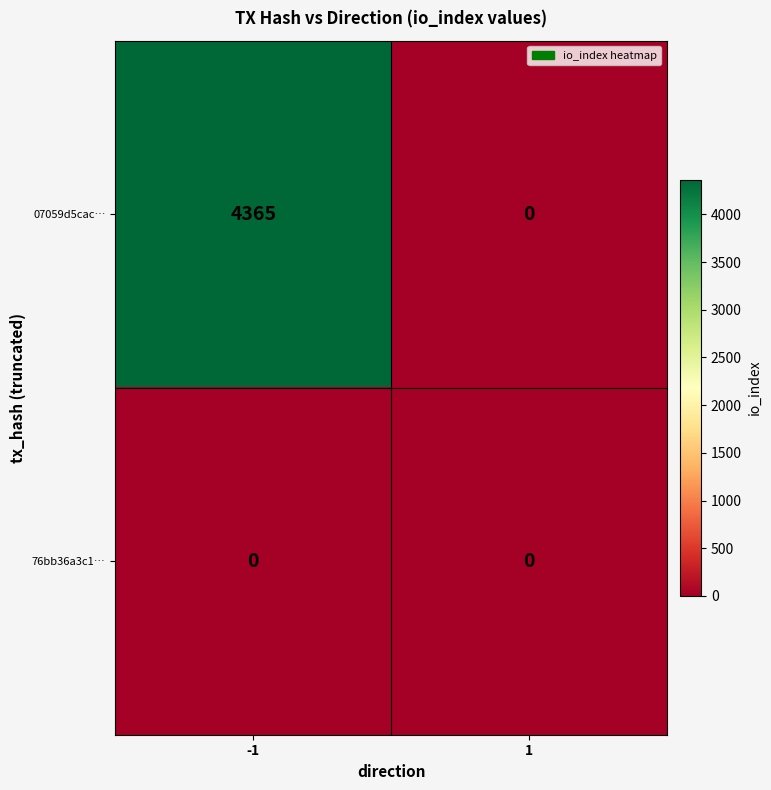

List the series in order of their overall mean, lowest first.

76bb36a3c1…, 07059d5cac…